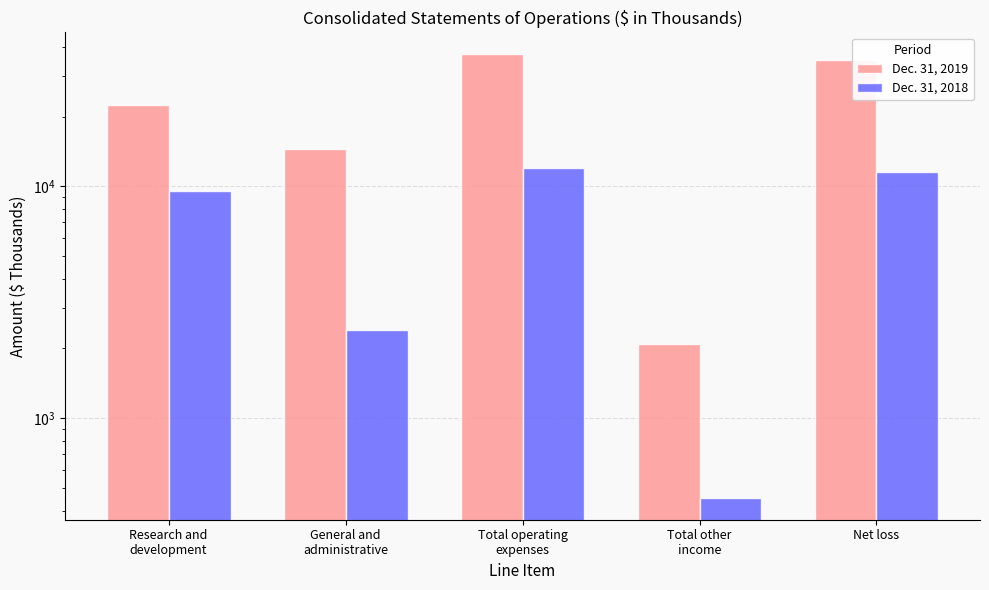

What position from the left is General and
administrative?

2